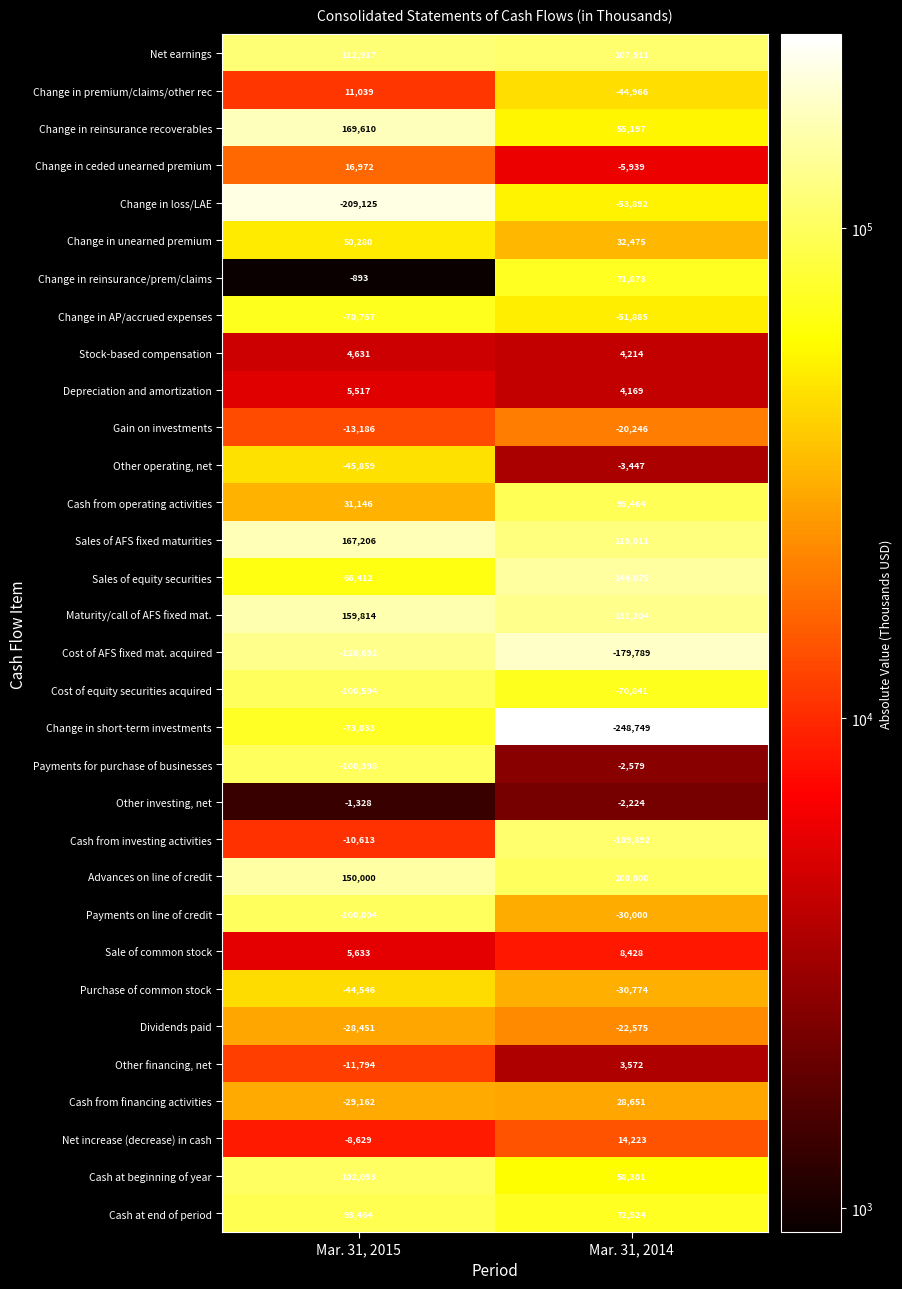

List the series in order of their peak value, lowest first.

Cost of AFS fixed mat. acquired, Change in short-term investments, Cost of equity securities acquired, Change in loss/LAE, Change in AP/accrued expenses, Purchase of common stock, Payments on line of credit, Dividends paid, Gain on investments, Cash from investing activities, Other operating, net, Payments for purchase of businesses, Other investing, net, Other financing, net, Stock-based compensation, Depreciation and amortization, Sale of common stock, Change in premium/claims/other rec, Net increase (decrease) in cash, Change in ceded unearned premium, Cash from financing activities, Change in unearned premium, Change in reinsurance/prem/claims, Cash at end of period, Cash from operating activities, Cash at beginning of year, Net earnings, Sales of equity securities, Advances on line of credit, Maturity/call of AFS fixed mat., Sales of AFS fixed maturities, Change in reinsurance recoverables